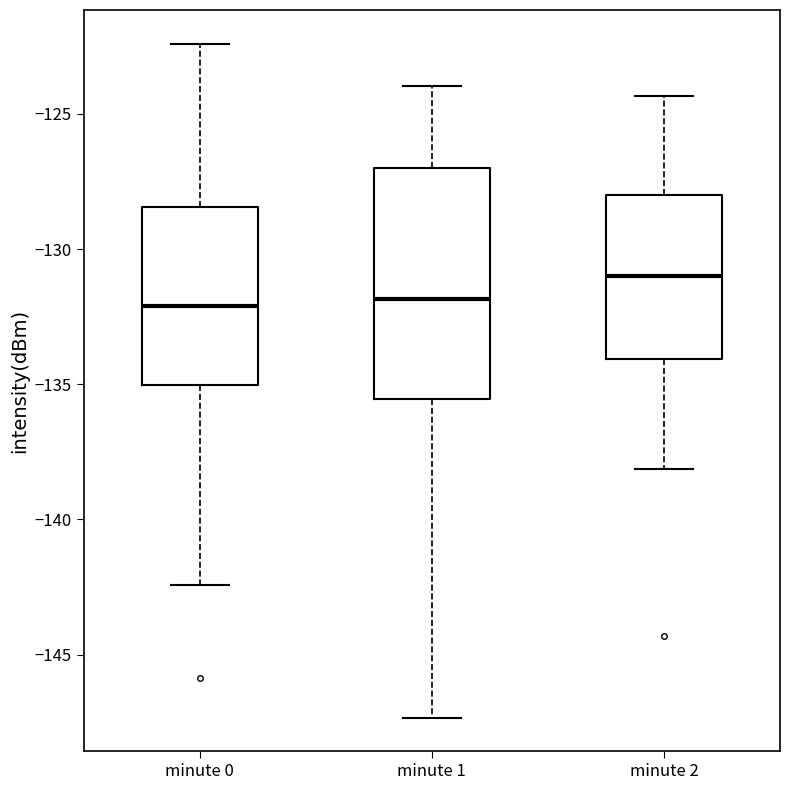

Which box is the tallest, from its lower edge to its upper edge?

minute 1